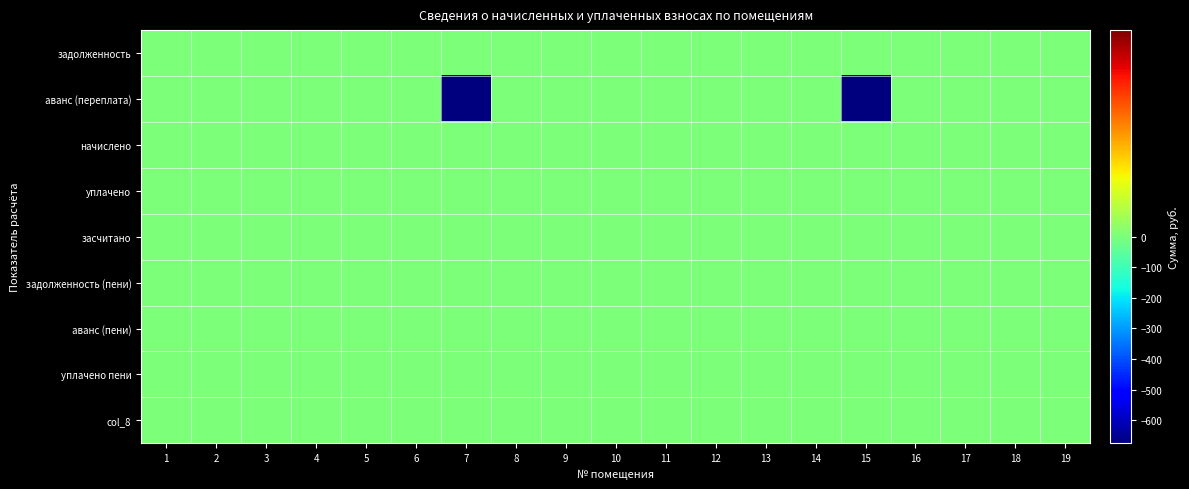

Reading left to right, transcribe all the data shown in this chart.

задолженность: 1=0.0	2=0.0	3=0.0	4=0.0	5=0.0	6=0.0	7=0.0	8=0.0	9=0.0	10=0.0	11=0.0	12=0.0	13=0.0	14=0.0	15=0.0	16=0.0	17=0.0	18=0.0	19=0.0
аванс (переплата): 1=0.0	2=0.0	3=0.0	4=0.0	5=0.0	6=0.0	7=-674.4	8=0.0	9=0.0	10=0.0	11=0.0	12=0.0	13=0.0	14=0.0	15=-675.6	16=0.0	17=0.0	18=0.0	19=0.0
начислено: 1=0.0	2=0.0	3=0.0	4=0.0	5=0.0	6=0.0	7=0.0	8=0.0	9=0.0	10=0.0	11=0.0	12=0.0	13=0.0	14=0.0	15=0.0	16=0.0	17=0.0	18=0.0	19=0.0
уплачено: 1=0.0	2=0.0	3=0.0	4=0.0	5=0.0	6=0.0	7=0.0	8=0.0	9=0.0	10=0.0	11=0.0	12=0.0	13=0.0	14=0.0	15=0.0	16=0.0	17=0.0	18=0.0	19=0.0
засчитано: 1=0.0	2=0.0	3=0.0	4=0.0	5=0.0	6=0.0	7=0.0	8=0.0	9=0.0	10=0.0	11=0.0	12=0.0	13=0.0	14=0.0	15=0.0	16=0.0	17=0.0	18=0.0	19=0.0
задолженность (пени): 1=0.0	2=0.0	3=0.0	4=0.0	5=0.0	6=0.0	7=0.0	8=0.0	9=0.0	10=0.0	11=0.0	12=0.0	13=0.0	14=0.0	15=0.0	16=0.0	17=0.0	18=0.0	19=0.0
аванс (пени): 1=0.0	2=0.0	3=0.0	4=0.0	5=0.0	6=0.0	7=0.0	8=0.0	9=0.0	10=0.0	11=0.0	12=0.0	13=0.0	14=0.0	15=0.0	16=0.0	17=0.0	18=0.0	19=0.0
уплачено пени: 1=0.0	2=0.0	3=0.0	4=0.0	5=0.0	6=0.0	7=0.0	8=0.0	9=0.0	10=0.0	11=0.0	12=0.0	13=0.0	14=0.0	15=0.0	16=0.0	17=0.0	18=0.0	19=0.0
col_8: 1=0.0	2=0.0	3=0.0	4=0.0	5=0.0	6=0.0	7=0.0	8=0.0	9=0.0	10=0.0	11=0.0	12=0.0	13=0.0	14=0.0	15=0.0	16=0.0	17=0.0	18=0.0	19=0.0